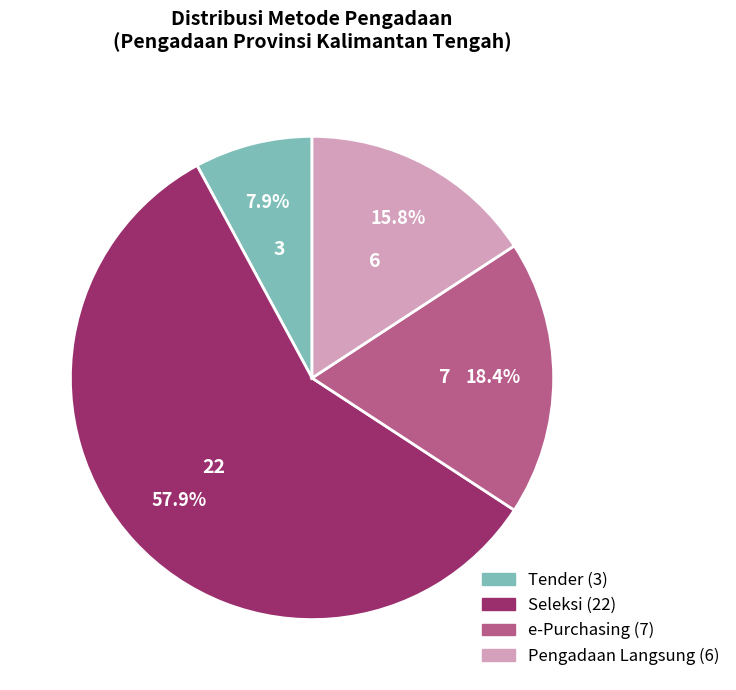

Does any single category account for the majority?

Yes